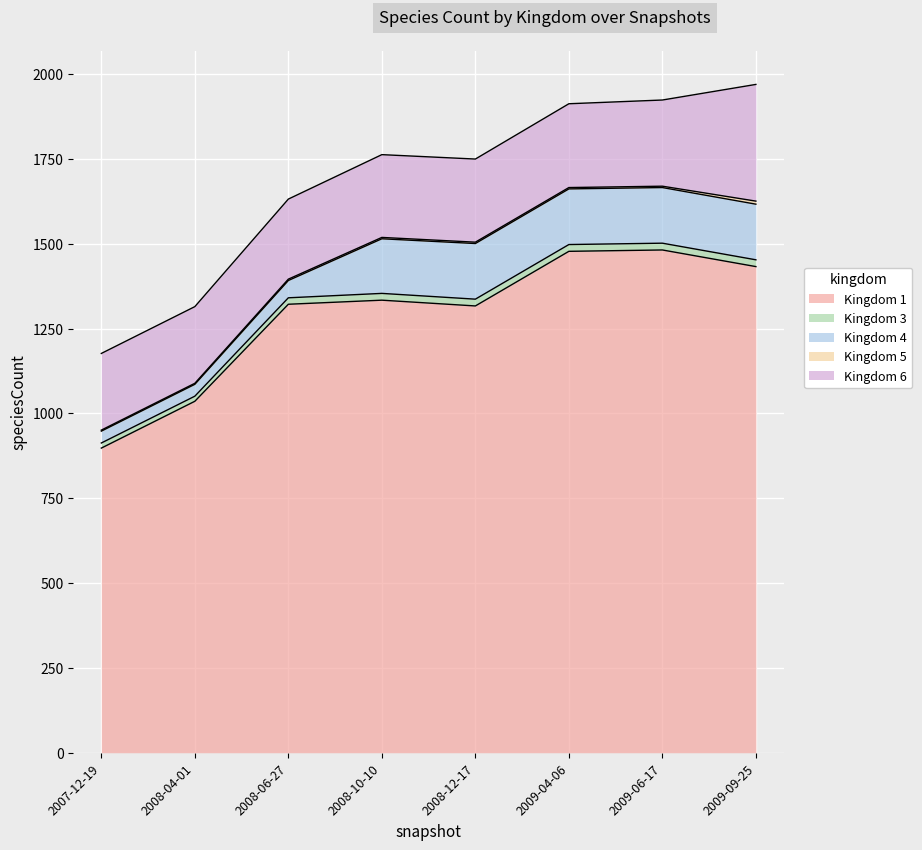

At which label does Kingdom 1 reach its minimum?

2007-12-19